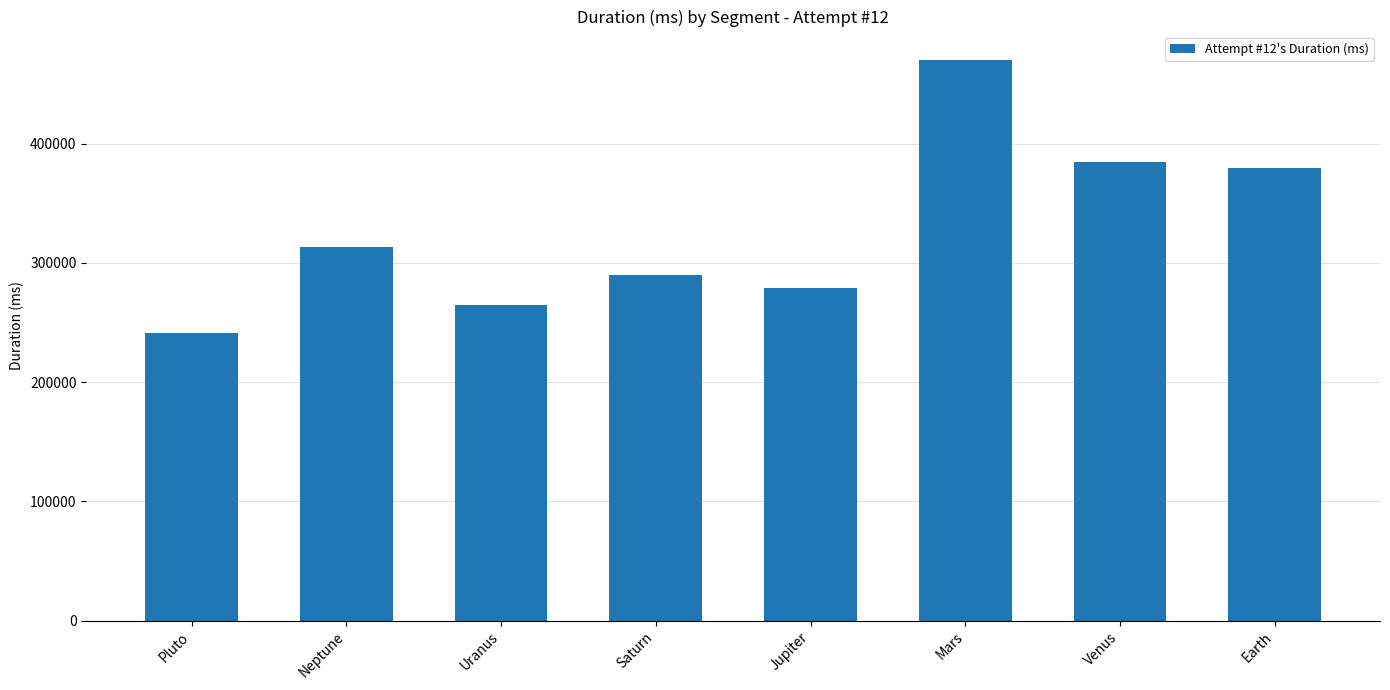

True or false: the data shows 279273 at Jupiter.

True